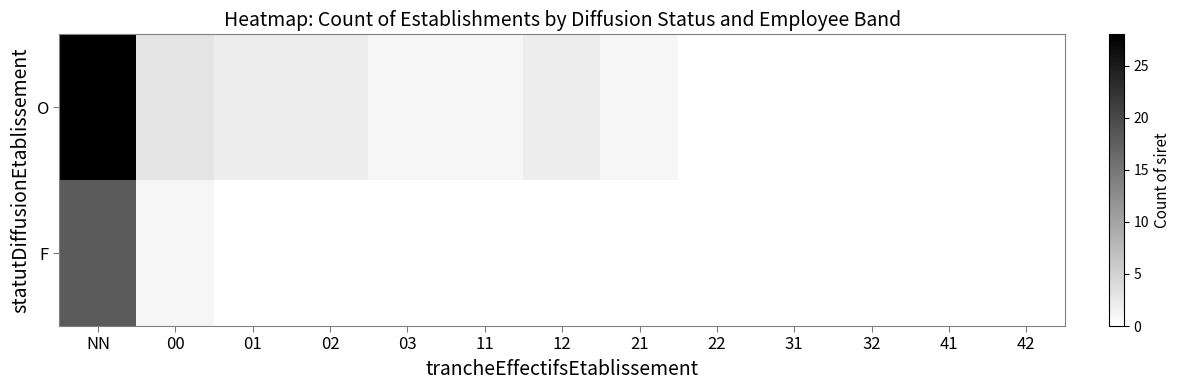

At which label does O reach its peak?

NN